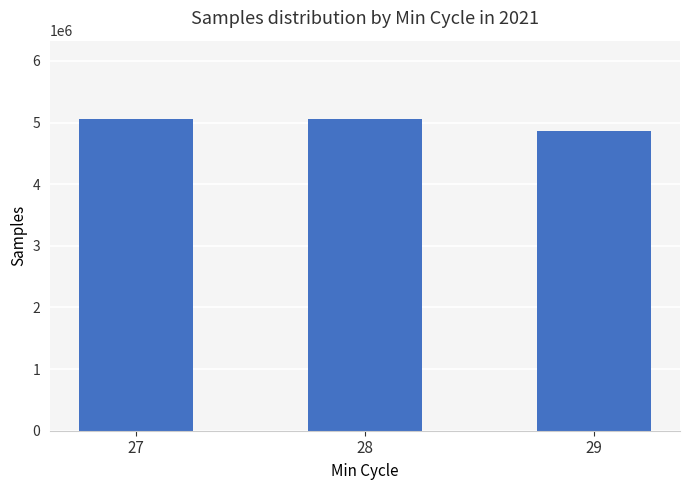

What is the ratio of the value at 27 to the value at 29?

1.0